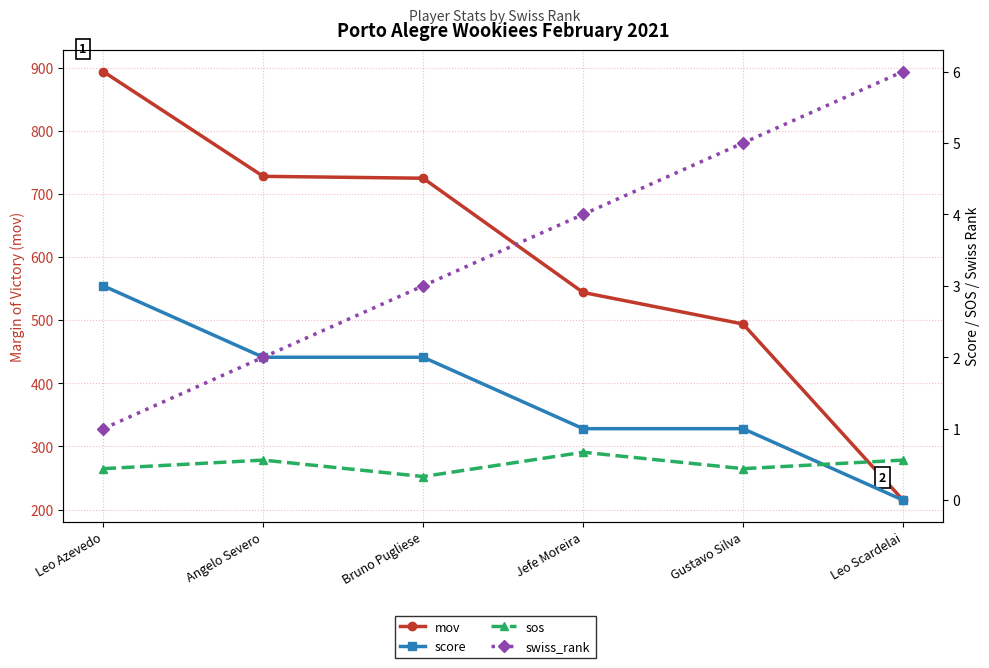

The value of swiss_rank at Leo Azevedo is 1.6. True or false?

False